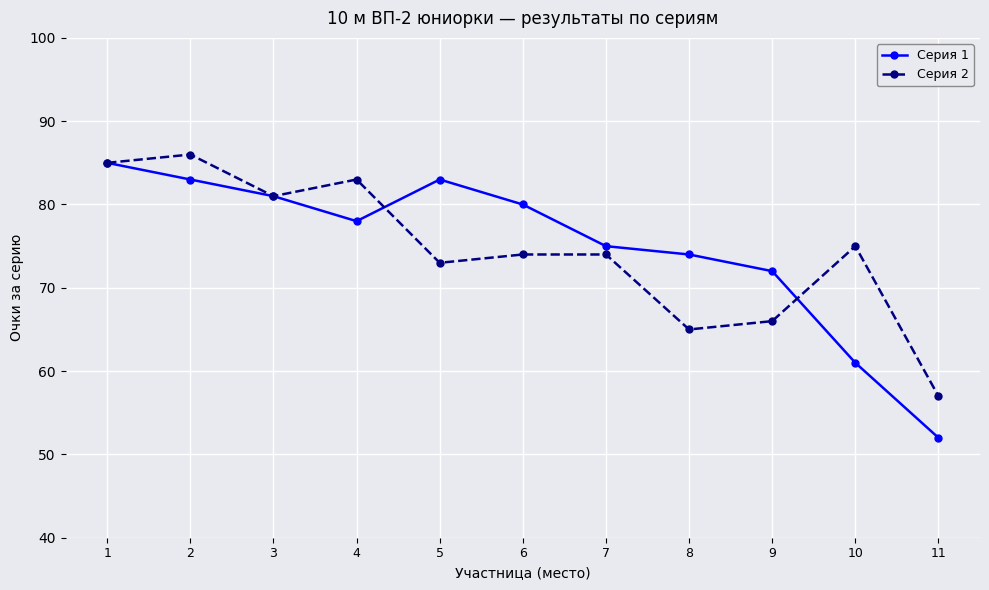

What is the difference between the second highest and minimum values in the Серия 1 series?

31